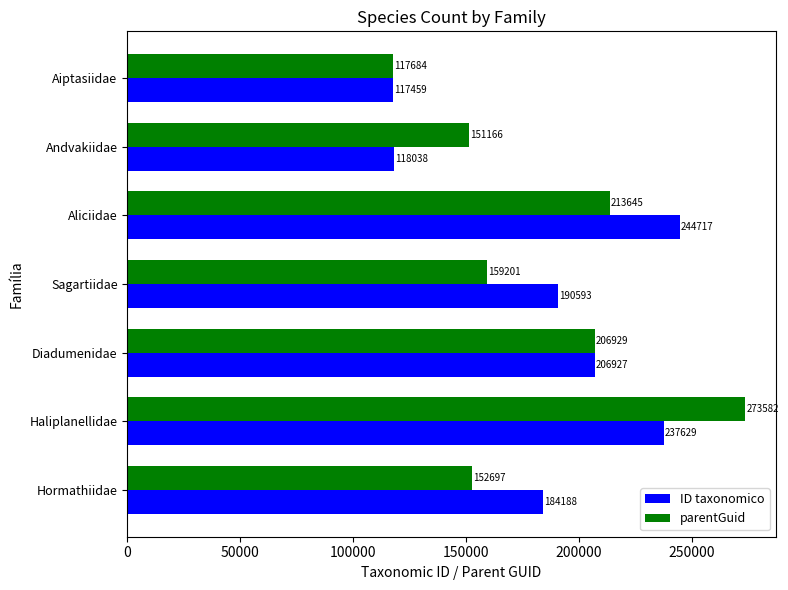

Which series has the largest total across all categories?

ID taxonomico